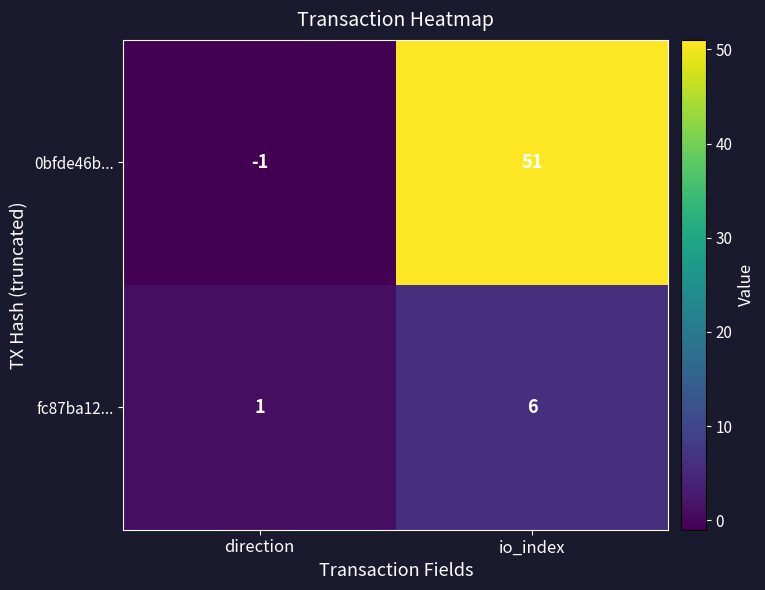

What is the average value of the fc87ba12... series?

4